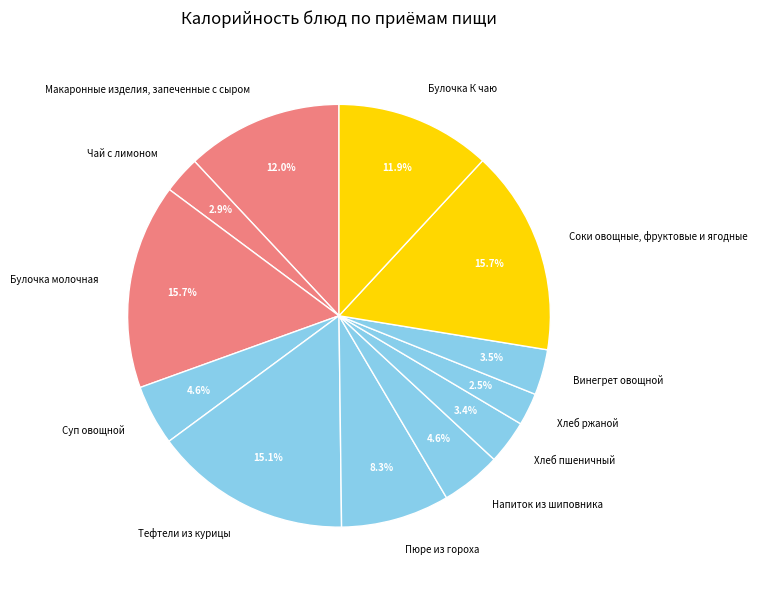

True or false: Булочка молочная accounts for 16% of the total.

True